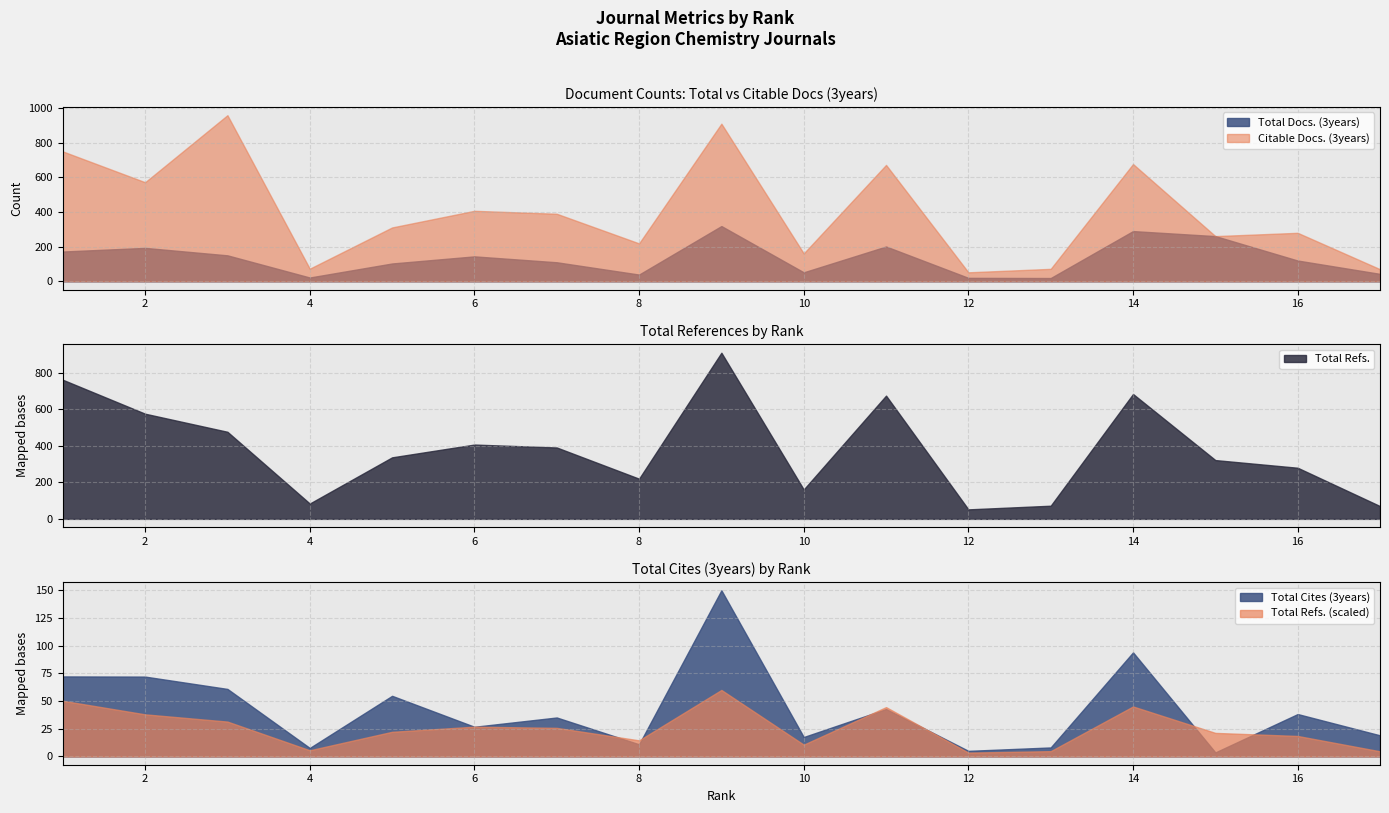

True or false: Total Cites (3years) and Total Docs. (3years) cross at least once.

False